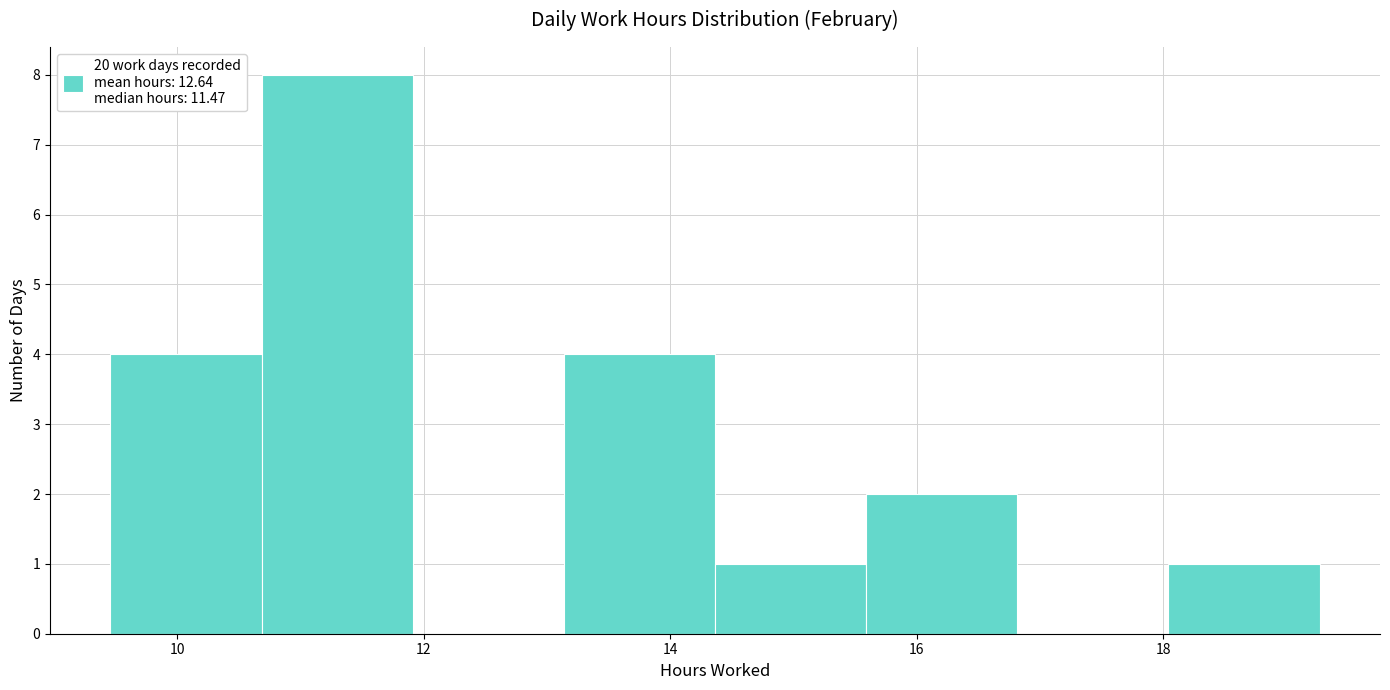

How tall is the bar that spans 9.4 to 10.6 on the x-axis? Neither the bar edges nor the heights are printed on the chart, so give them approximately, as read against the axes.

4